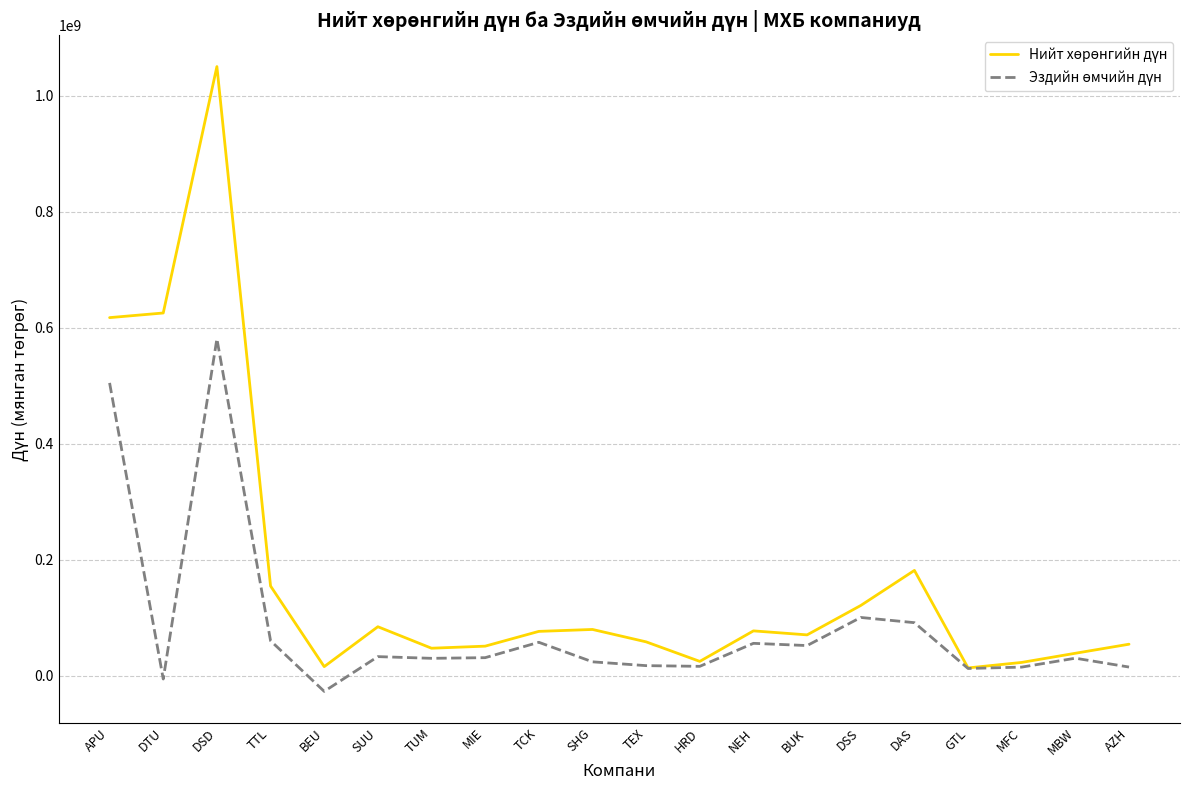

How many lines are shown in the chart?

2